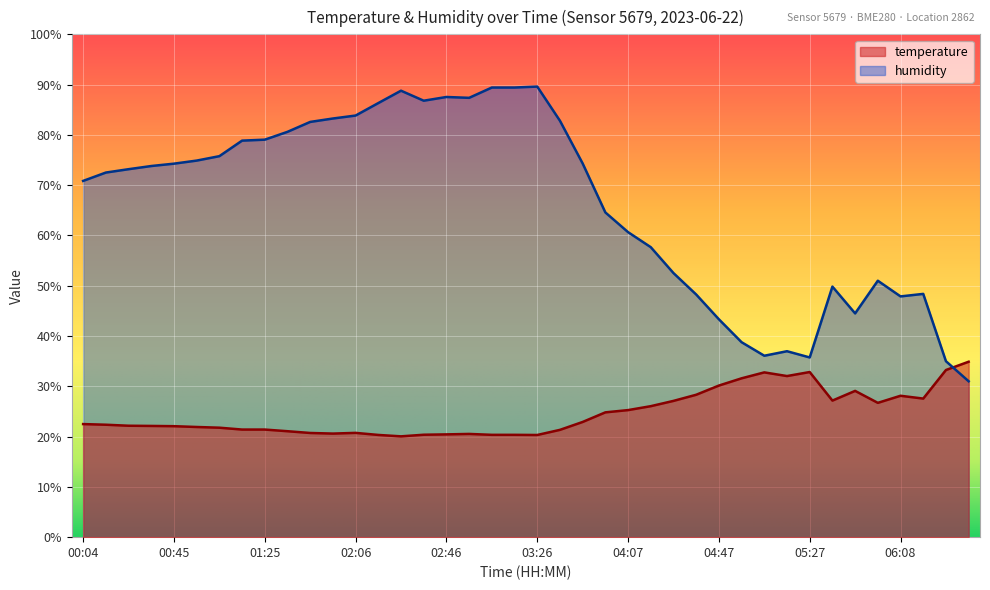

Reading left to right, what are all the values shown in this chart?

temperature: 00:04=22.5	00:14=22.4	00:25=22.2	00:35=22.1	00:45=22.1	00:55=21.9	01:05=21.8	01:15=21.4	01:25=21.4	01:35=21.1	01:45=20.7	01:55=20.6	02:06=20.7	02:16=20.3	02:26=20.1	02:36=20.4	02:46=20.4	02:56=20.5	03:06=20.4	03:16=20.4	03:26=20.3	03:36=21.3	03:46=22.9	03:56=24.8	04:07=25.3	04:17=26.1	04:27=27.1	04:37=28.3	04:47=30.1	04:57=31.6	05:07=32.8	05:17=32.0	05:27=32.8	05:37=27.2	05:47=29.1	05:57=26.7	06:08=28.1	06:18=27.6	06:28=33.2	06:38=34.9
humidity: 00:04=70.8	00:14=72.5	00:25=73.2	00:35=73.8	00:45=74.3	00:55=74.9	01:05=75.8	01:15=78.9	01:25=79.0	01:35=80.6	01:45=82.6	01:55=83.3	02:06=83.8	02:16=86.3	02:26=88.8	02:36=86.8	02:46=87.5	02:56=87.4	03:06=89.4	03:16=89.4	03:26=89.6	03:36=82.8	03:46=74.3	03:56=64.6	04:07=60.7	04:17=57.7	04:27=52.5	04:37=48.3	04:47=43.3	04:57=38.8	05:07=36.1	05:17=37.0	05:27=35.7	05:37=49.8	05:47=44.5	05:57=51.0	06:08=47.9	06:18=48.4	06:28=35.0	06:38=31.0